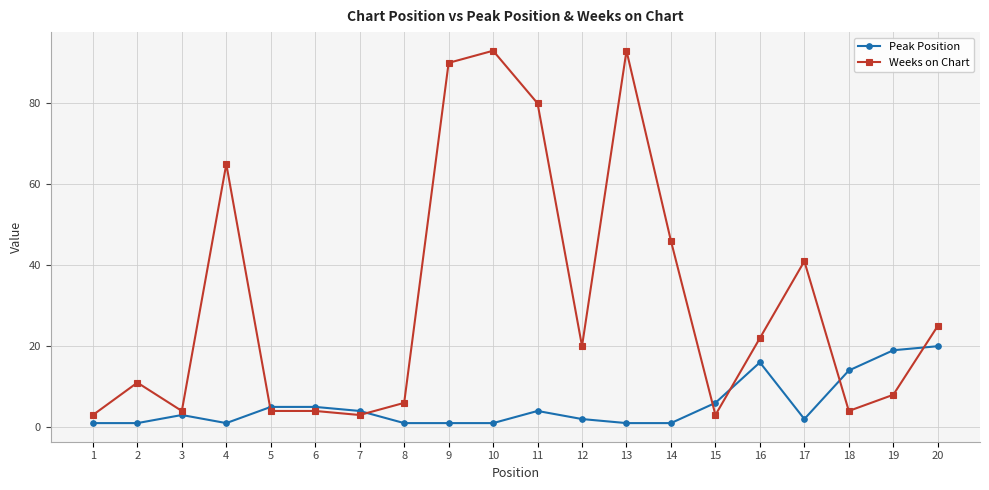

Where is the first local maximum for Weeks on Chart?

2